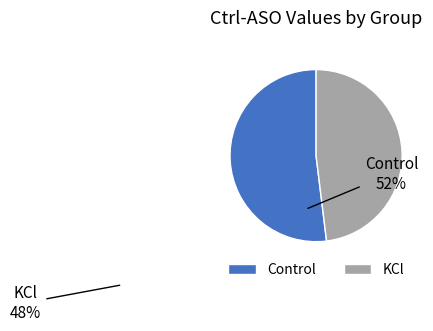

What is the ratio of the value at KCl to the value at Control?

0.9